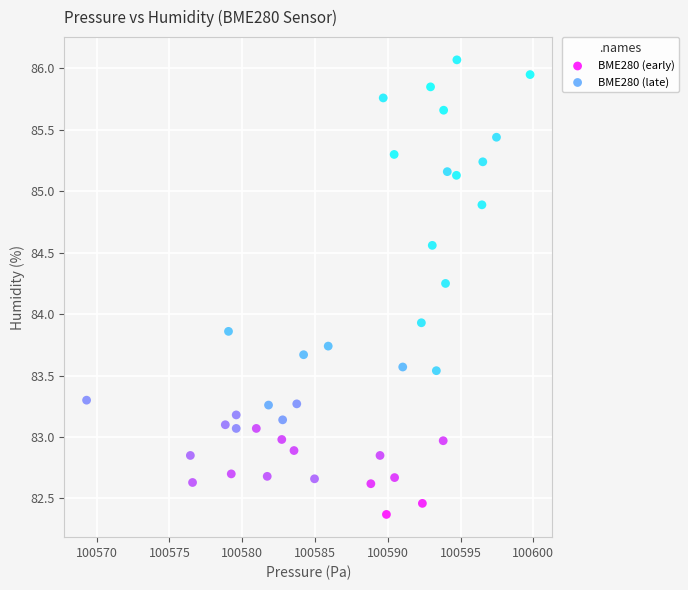

Which series has the widest spread of Y values?

BME280 (late)